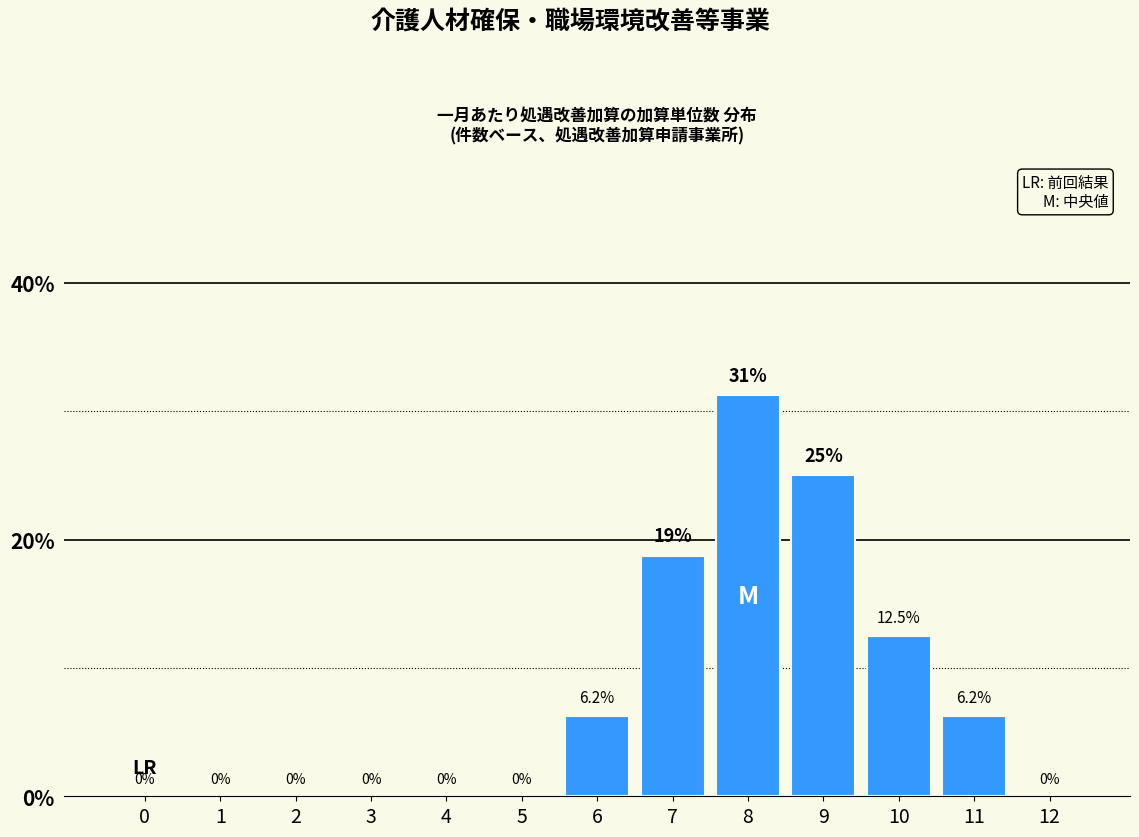

At which category does the chart reach its peak across all series?

8